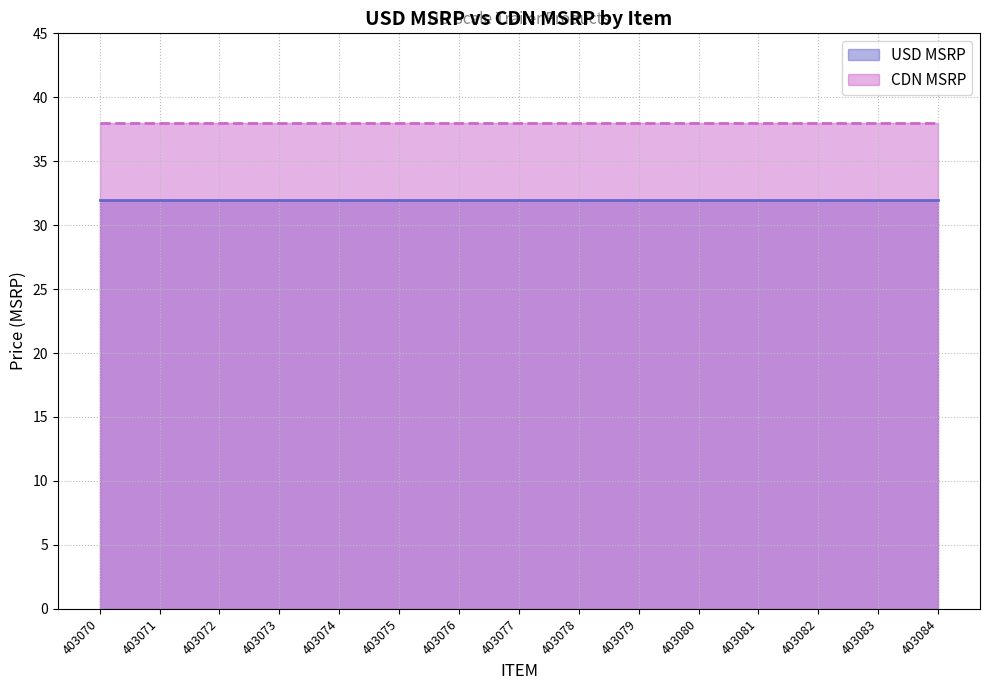

At which category is the sum across all series the highest?

403070